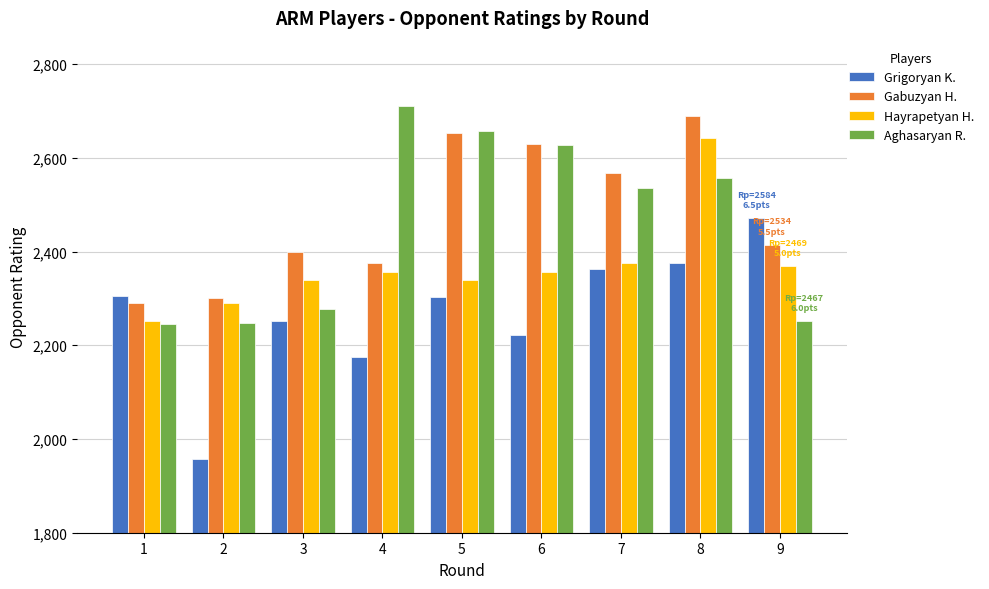

How many bars are there in total?

36